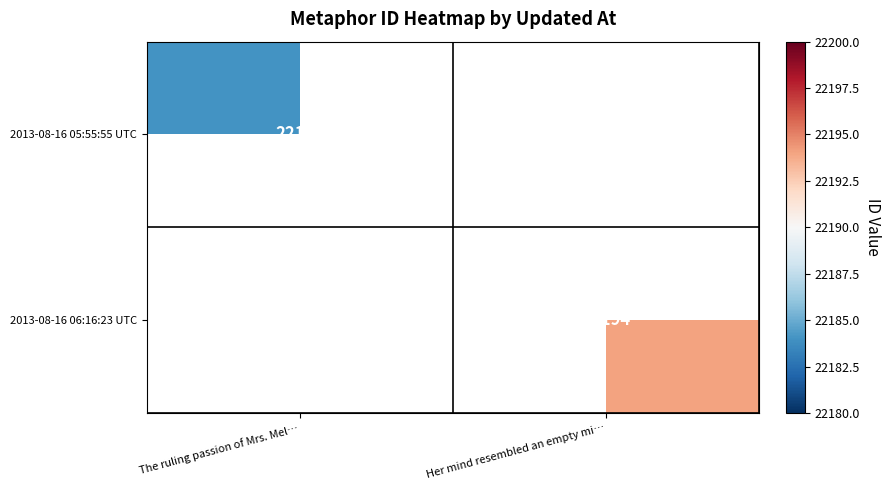

What is the total value across all series at The ruling passion of Mrs. Mel…?

22184